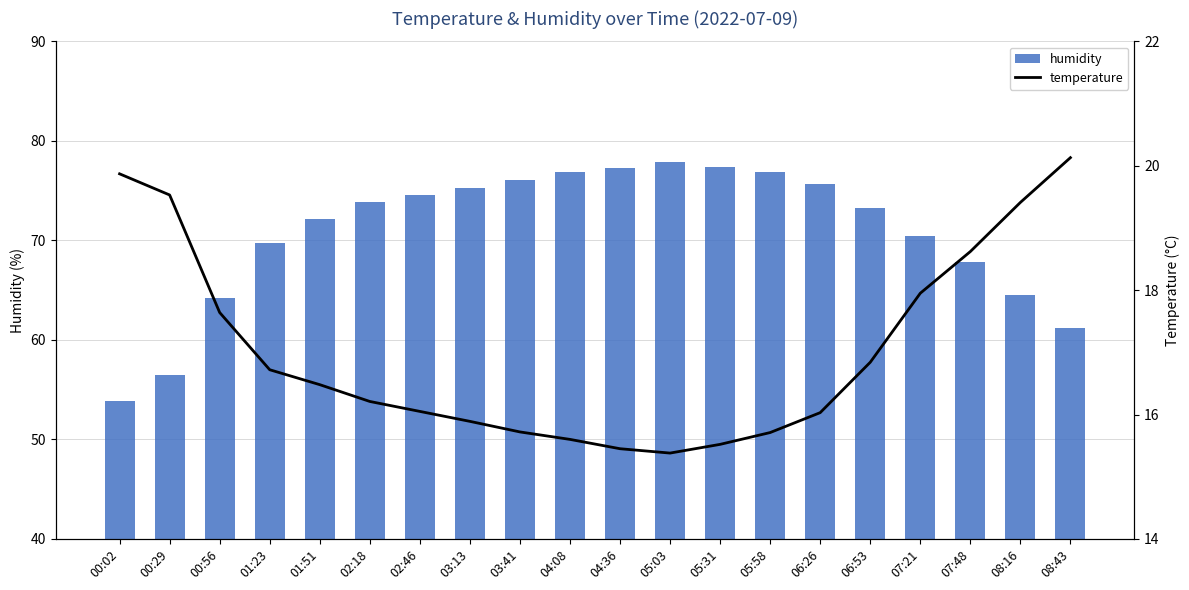

At which category is the sum across all series the highest?

05:03